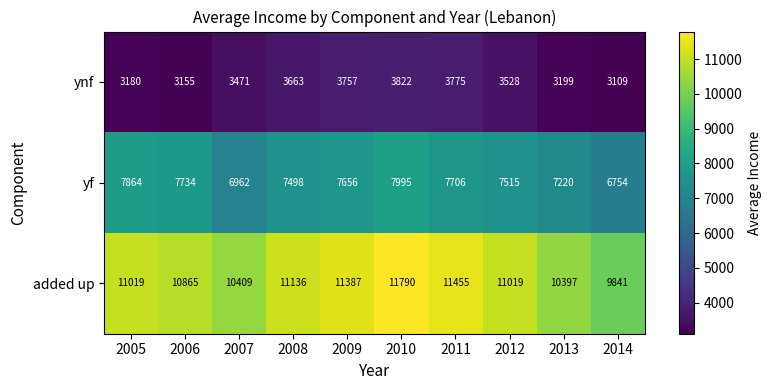

True or false: added up has a value of 11136 at 2008.

True